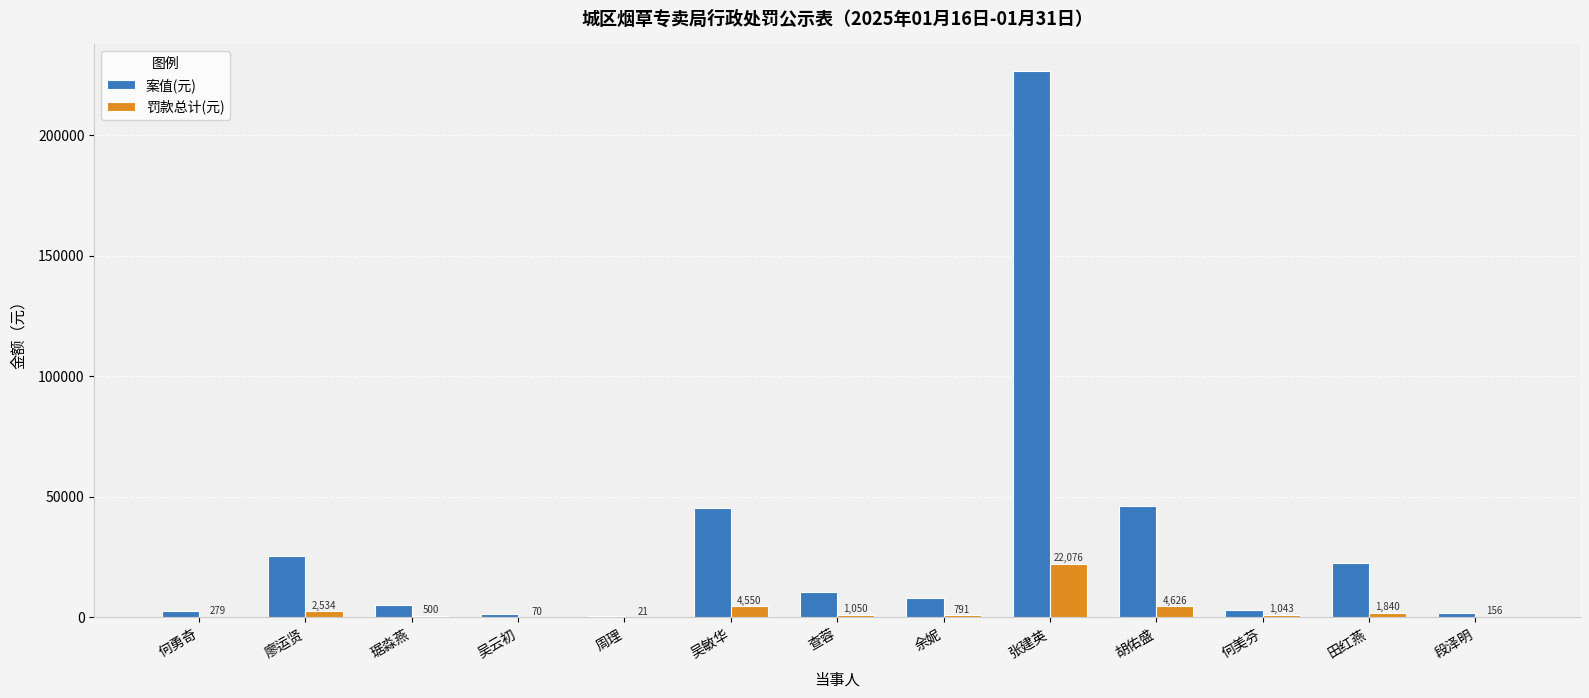

At which label does 罚款总计(元) first exceed 1043?

廖运贤